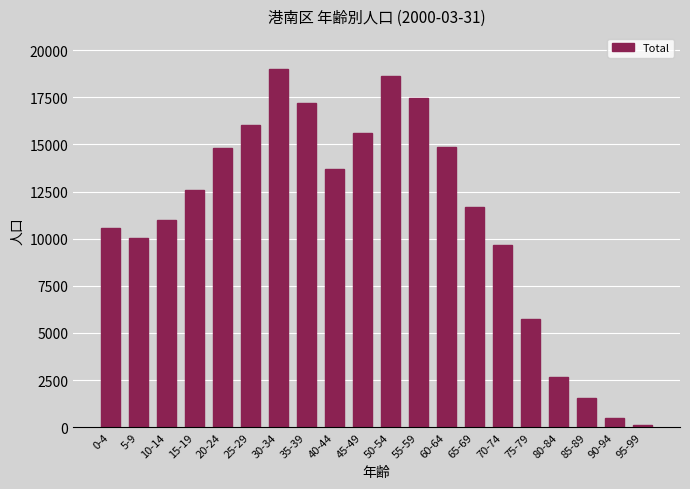

What is the ratio of the value at 25-29 to the value at 10-14?

1.5